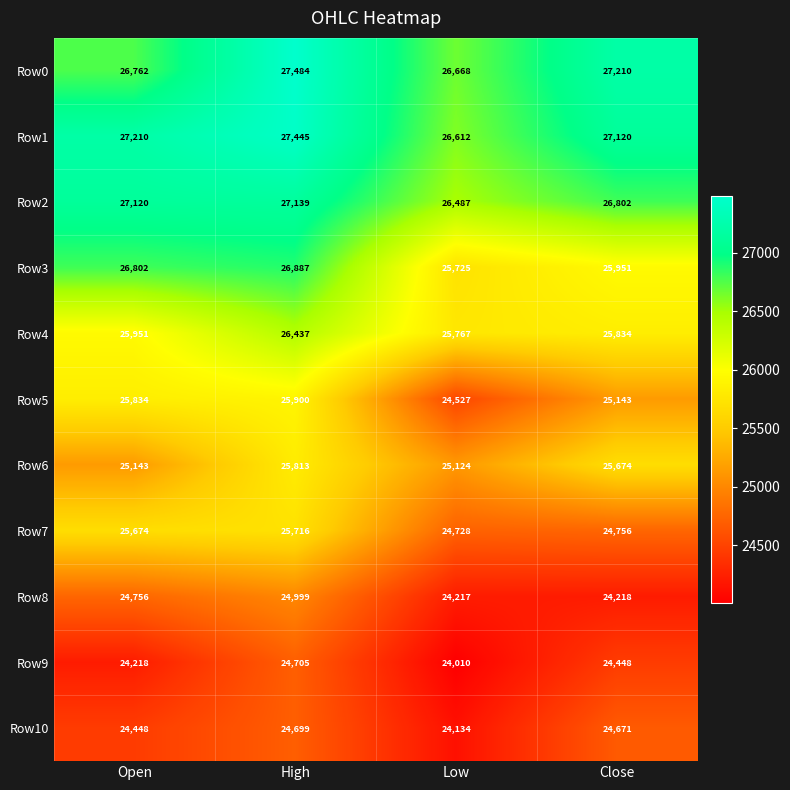

The value of Row10 at Low is 11946. True or false?

False